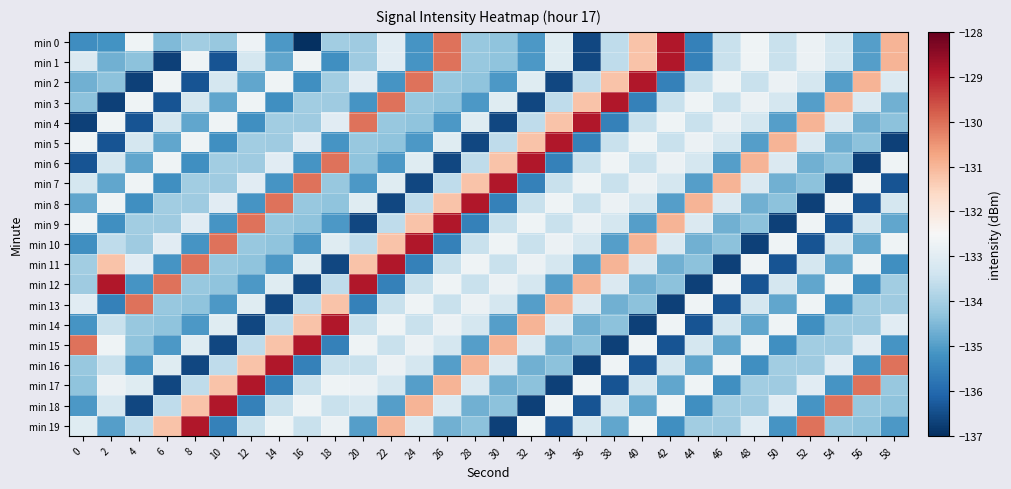

Rank the series at 24 from lowest to highest value.

min 7, min 11, min 0, min 1, min 5, min 17, min 4, min 3, min 8, min 14, min 12, min 16, min 19, min 6, min 15, min 13, min 9, min 18, min 2, min 10